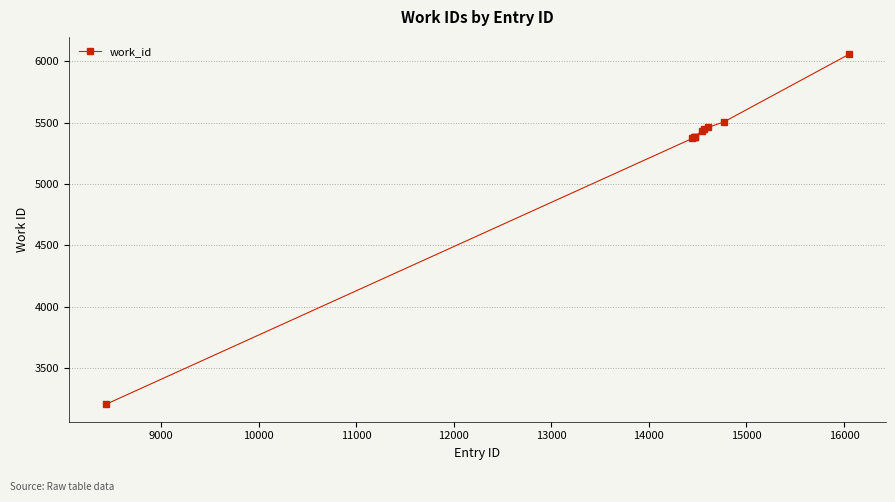

What is the value of the 7th point from the left?

5450